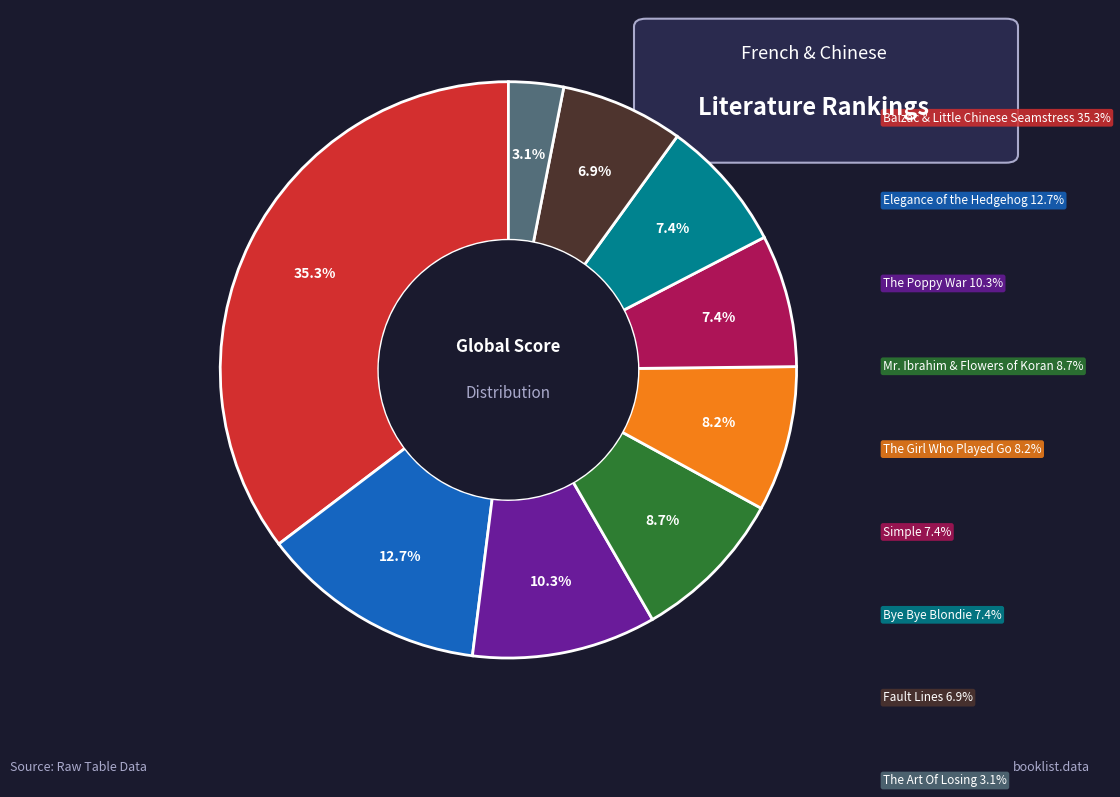

Is there any slice that represents more than half of the pie?

No